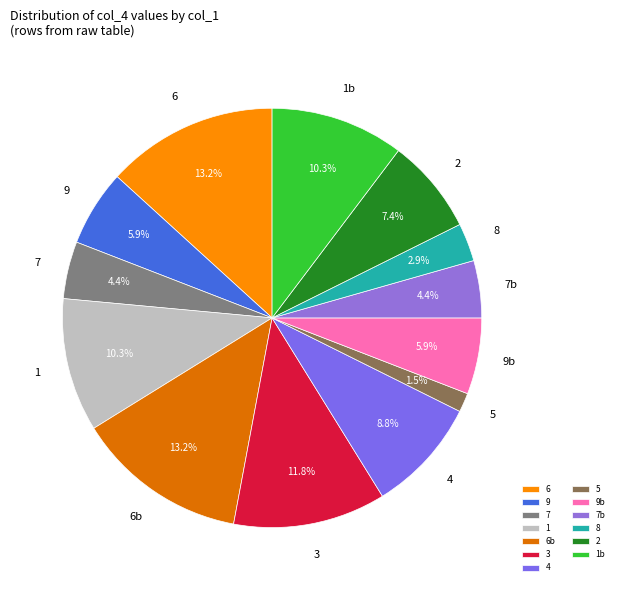

Between 5 and 6, which is larger?

6